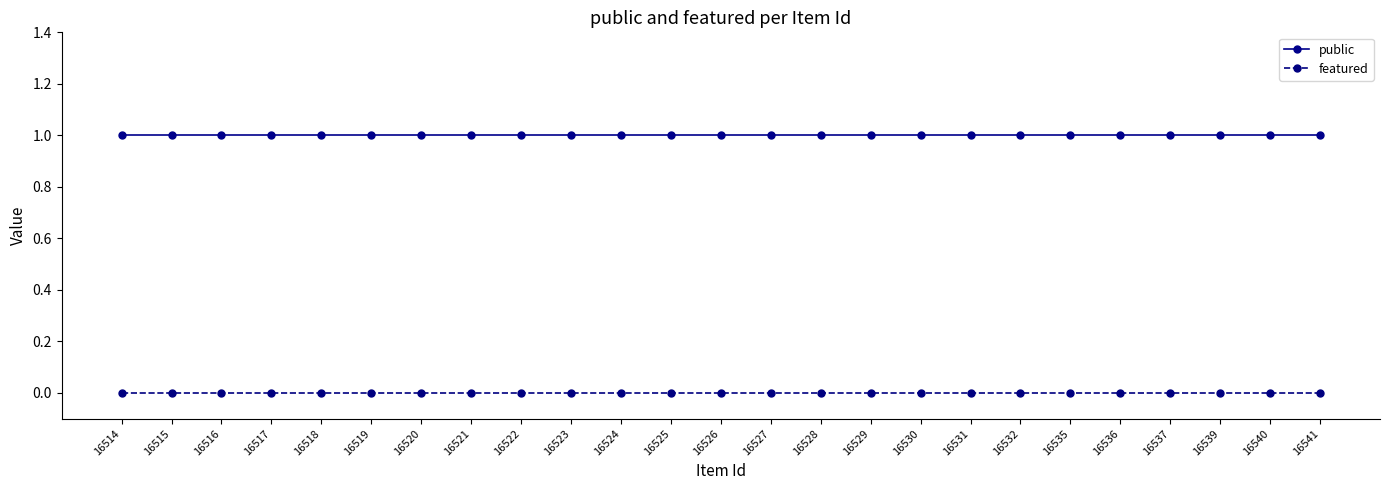

What is the approximate value of public at 16524?

1